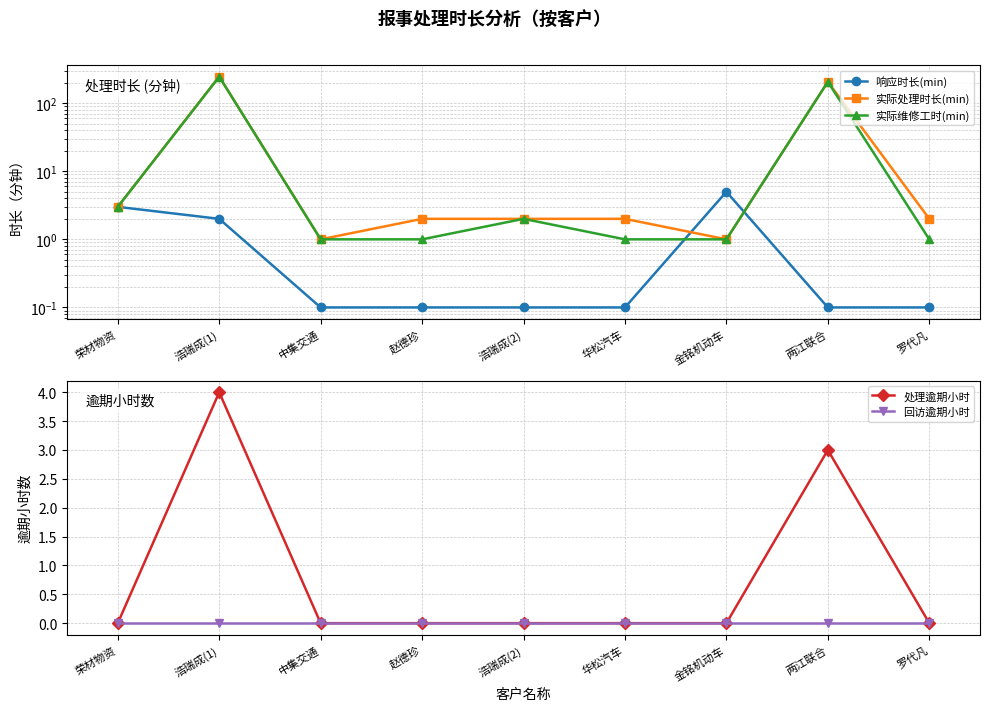

What is the difference between the 实际维修工时(min) values at 浩瑞成(1) and 华松汽车?

244.0